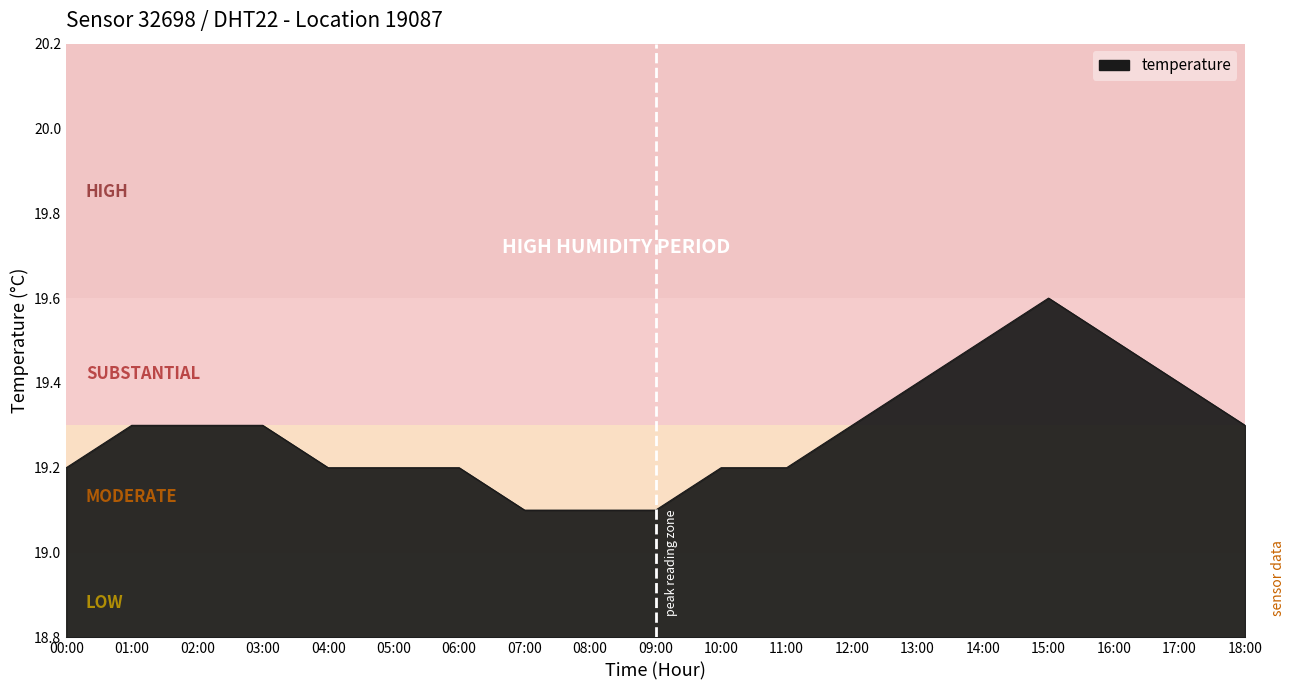

Which category has the highest value across all series?

15:00